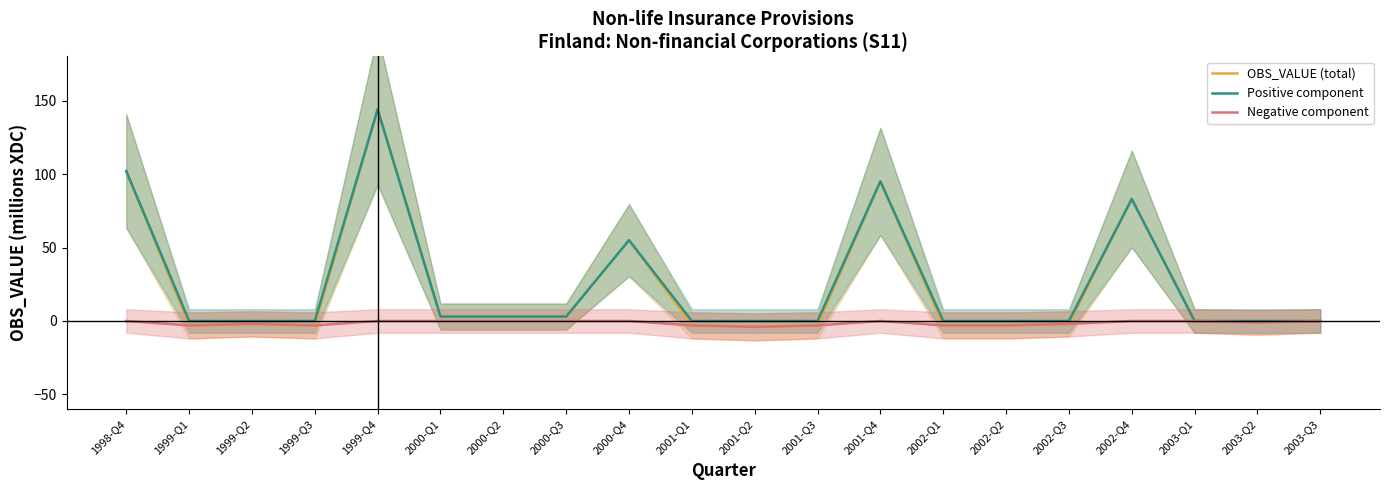

How many negative values does the OBS_VALUE (total) series have?

10